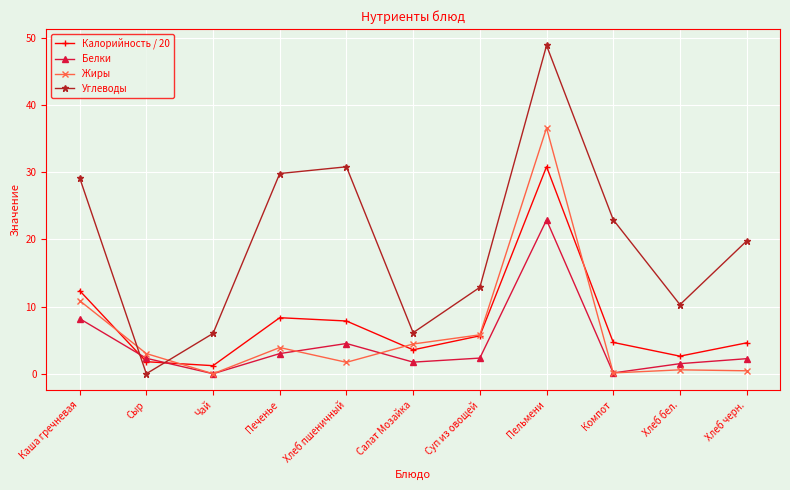

At which label does Калорийность / 20 first exceed 4?

Каша гречневая